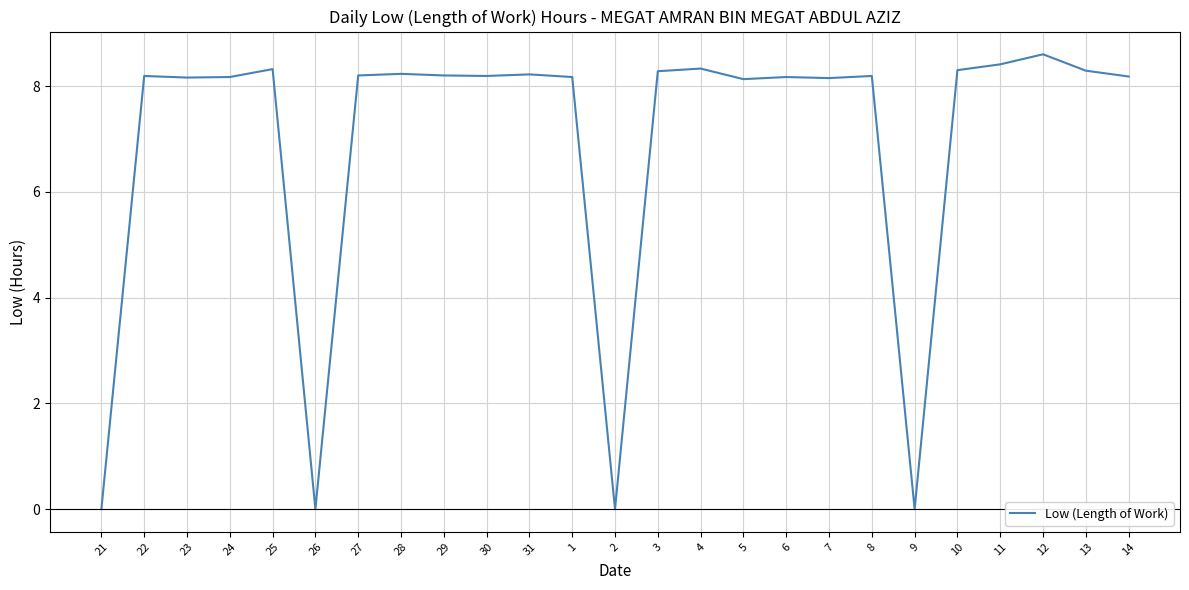

What is the sum of the values at 2 and 28?

8.2